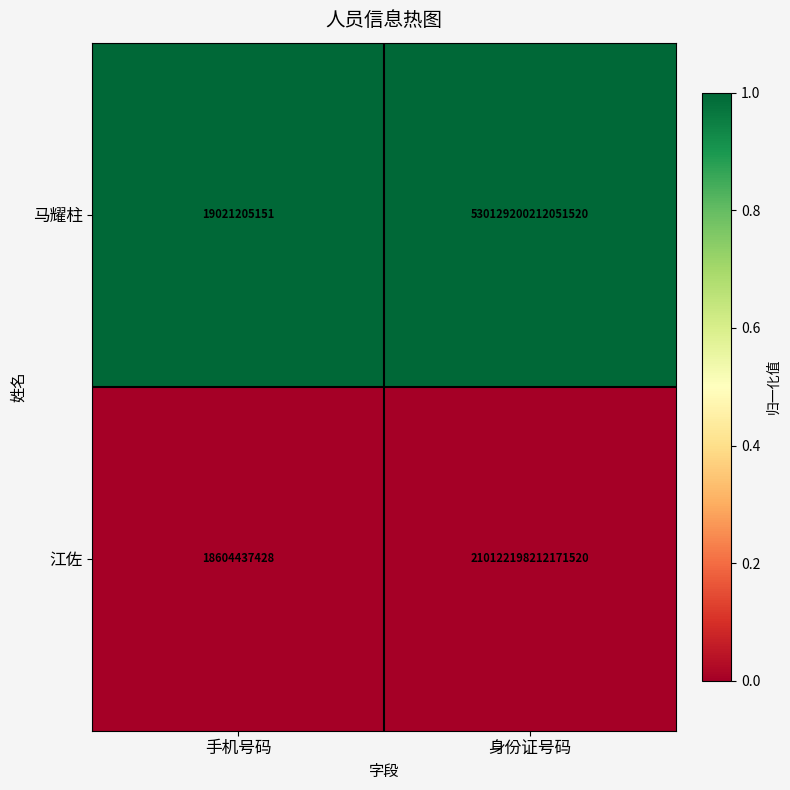

Between 手机号码 and 身份证号码, which series saw the biggest shift?

马耀柱